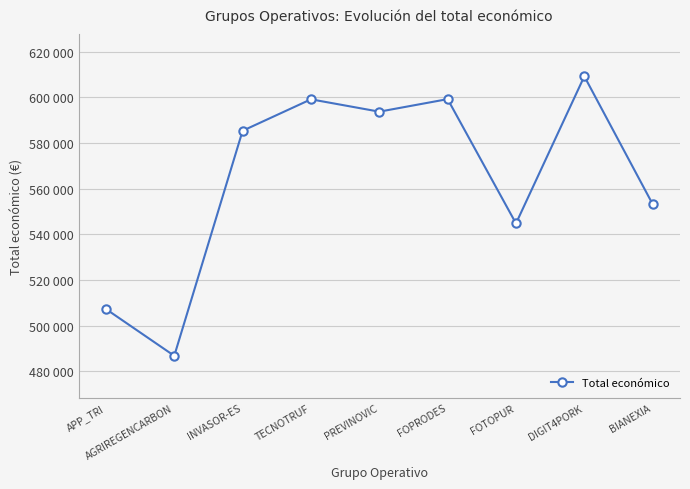

What is the value of the 2nd point from the left?

486756